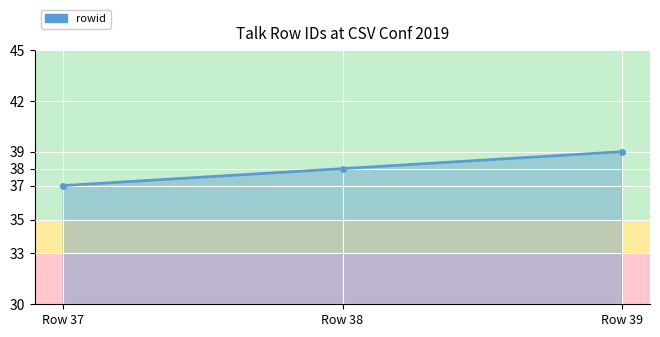

Reading left to right, transcribe all the data shown in this chart.

37	38	39